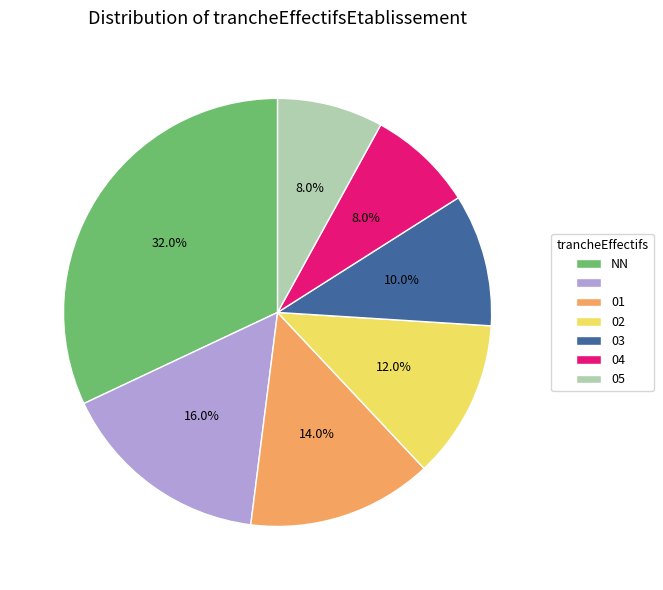

Does any single category account for the majority?

No